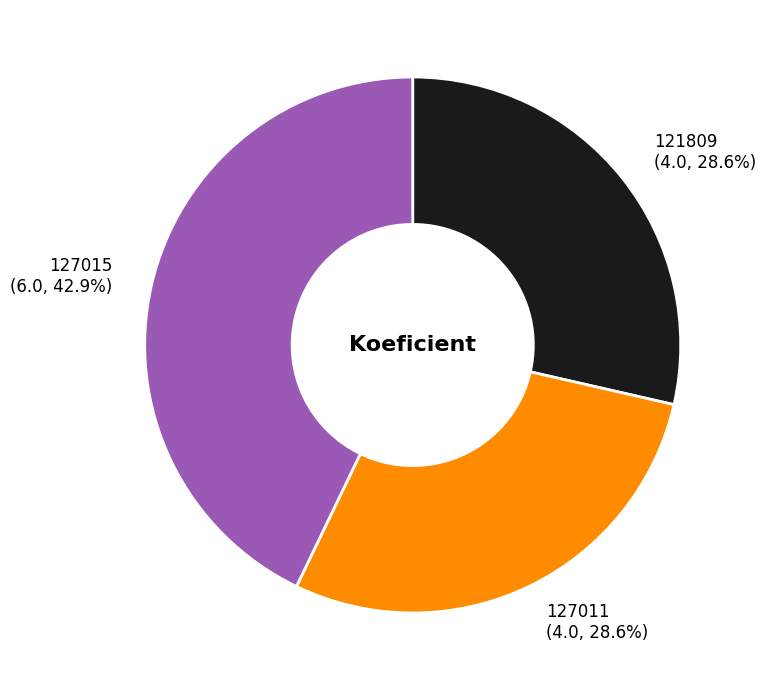

To the nearest percent, what is the difference between the largest and smallest slice percentages?

14%